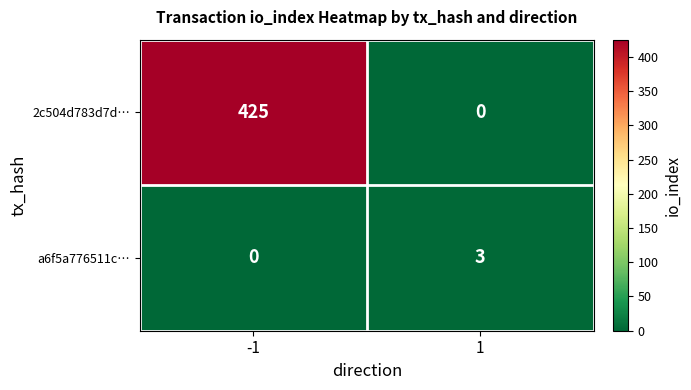

Reading left to right, extract all data points from this chart.

2c504d783d7d…: 425	0
a6f5a776511c…: 0	3